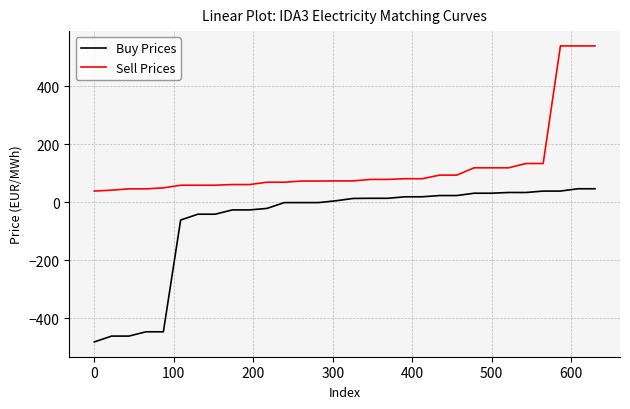

What is the highest value of the Buy Prices series?

46.7